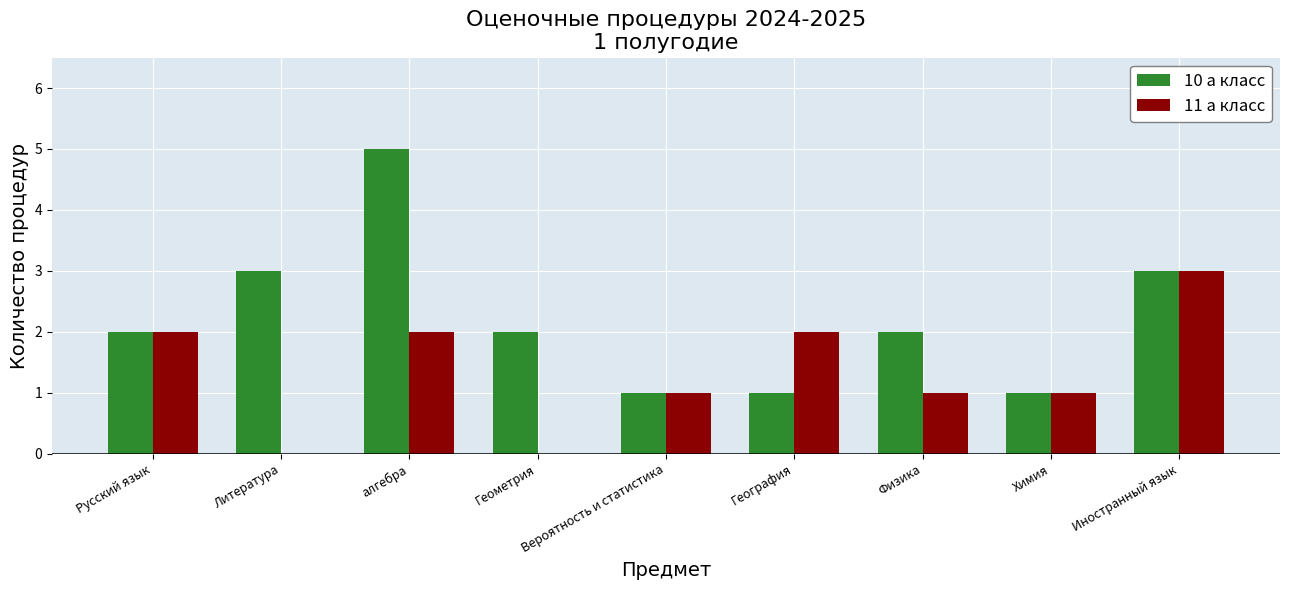

At which category is the sum across all series the highest?

алгебра